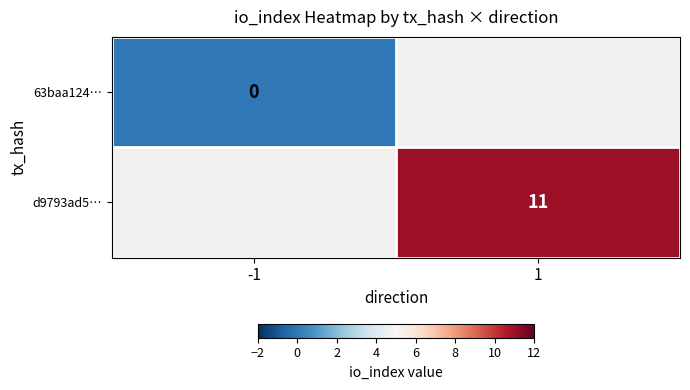

The d9793ad5… series shows 19 at 1. True or false?

False